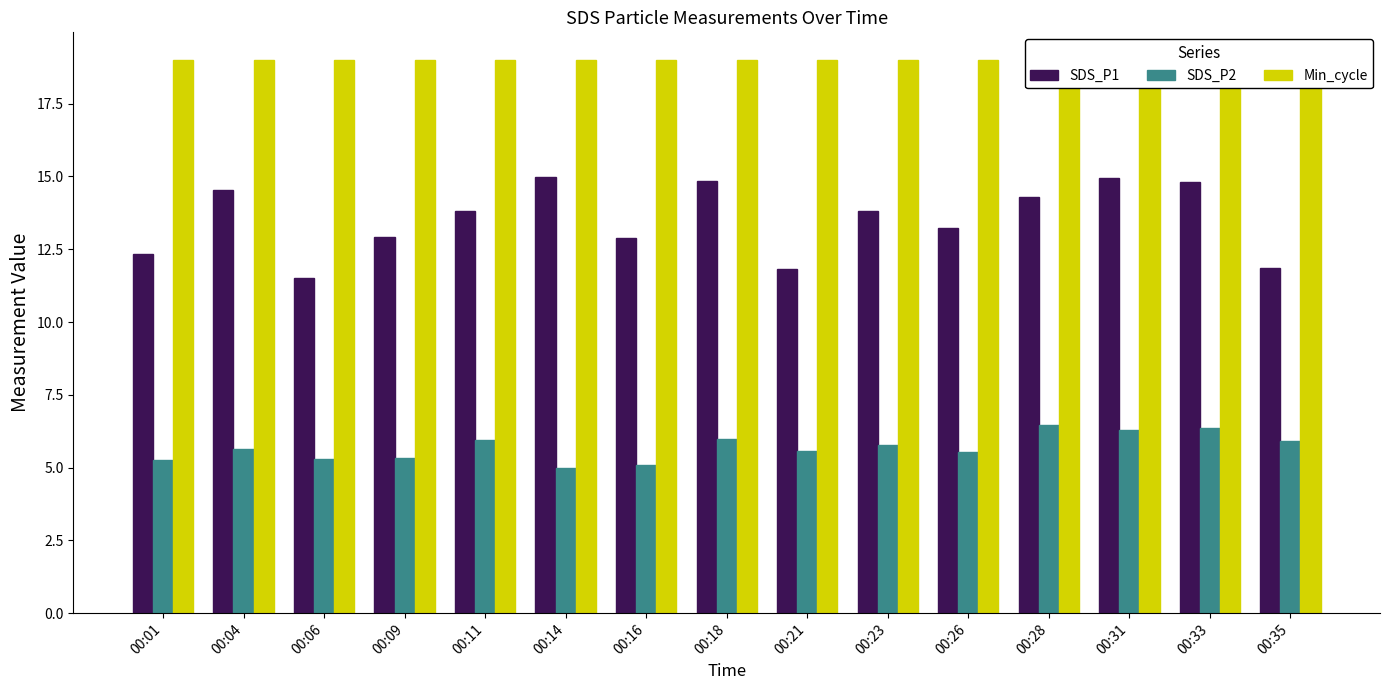

List the series in order of their peak value, highest first.

Min_cycle, SDS_P1, SDS_P2